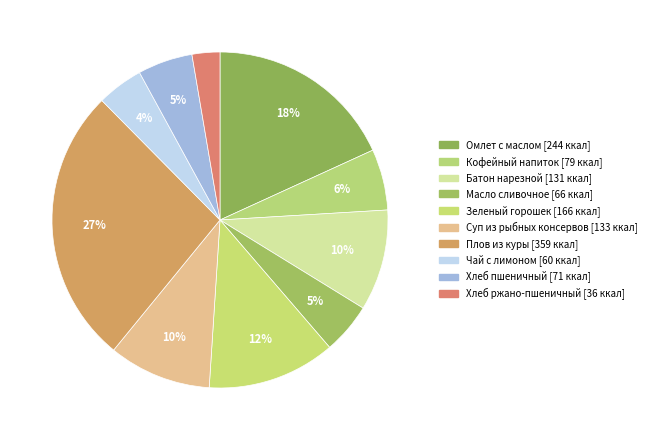

Is there a majority slice in this chart?

No